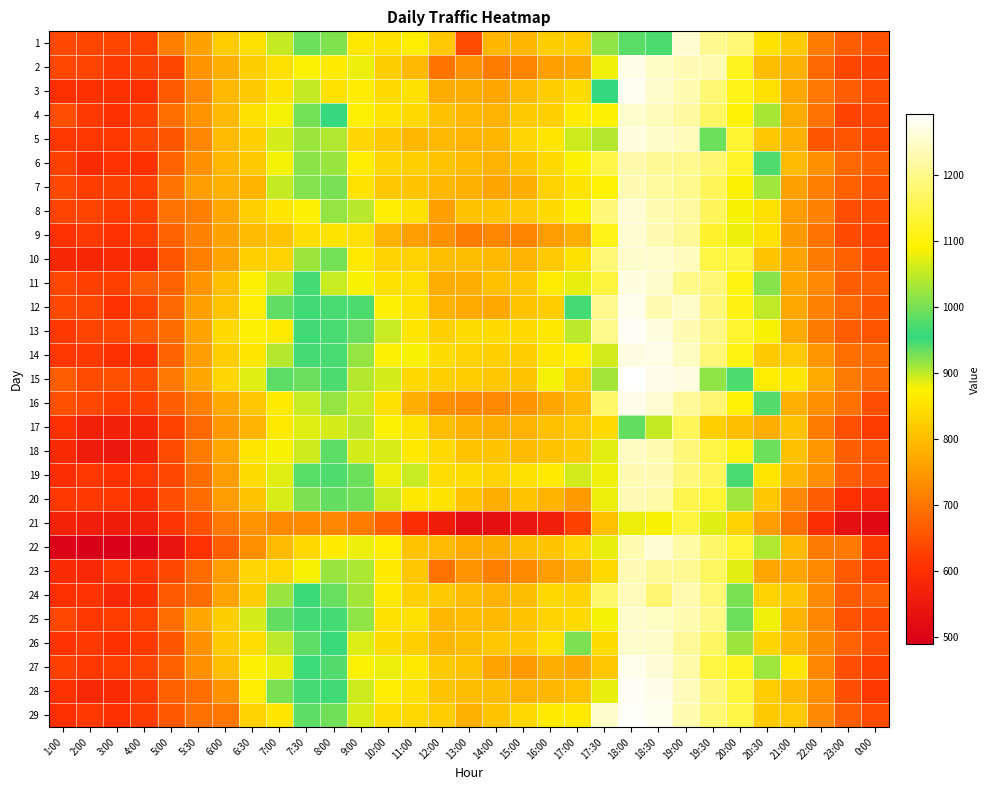

Between 14:00 and 4:00, which is larger?

14:00